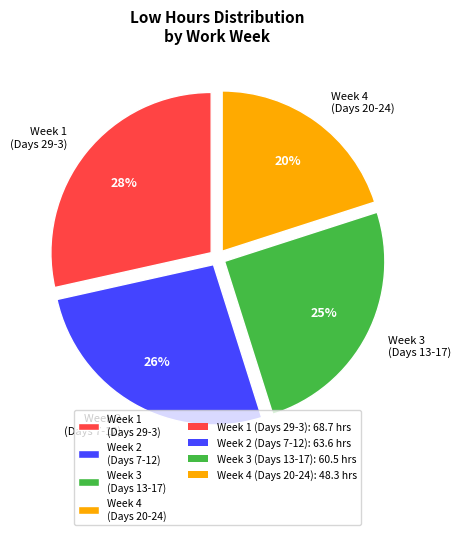

To the nearest percent, what portion does Week 2 (Days 7-12) represent?

26%